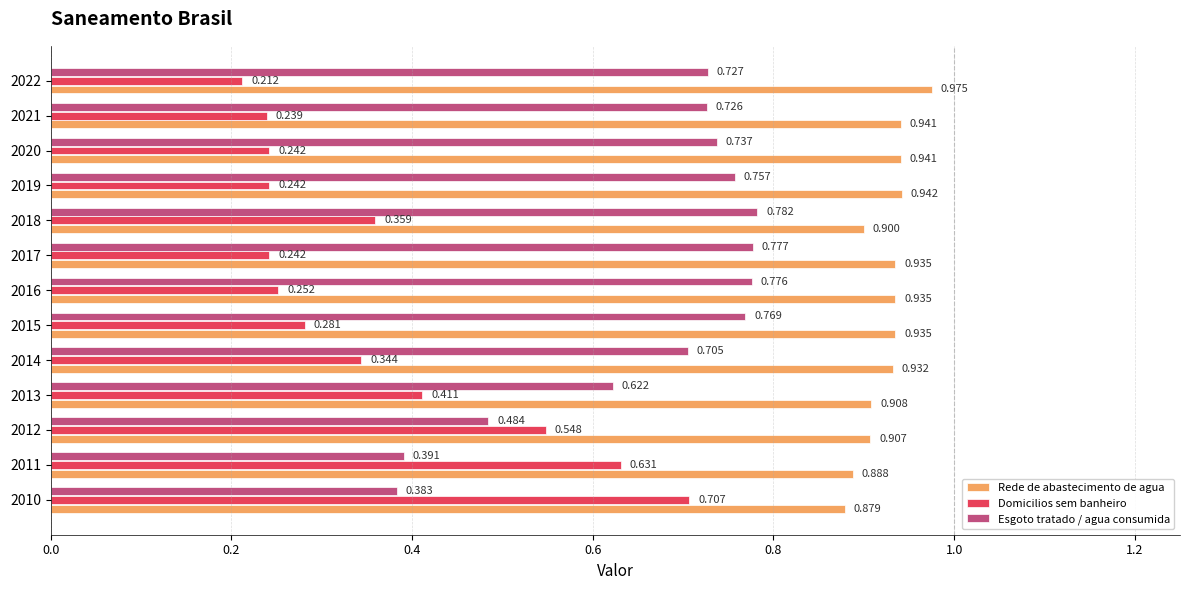

How many distinct data groups are displayed?

3